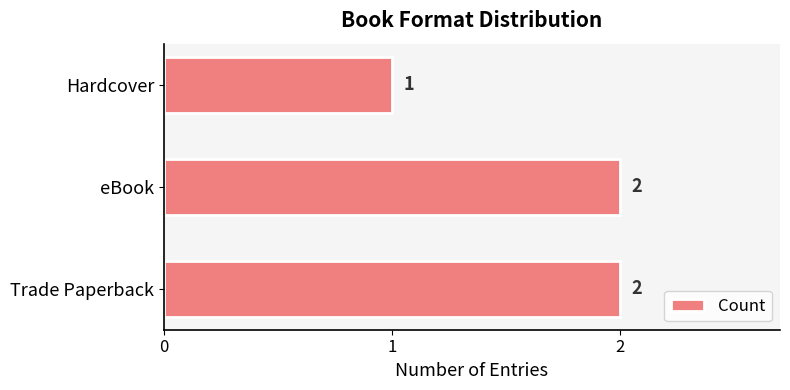

How many values are below 2?

1